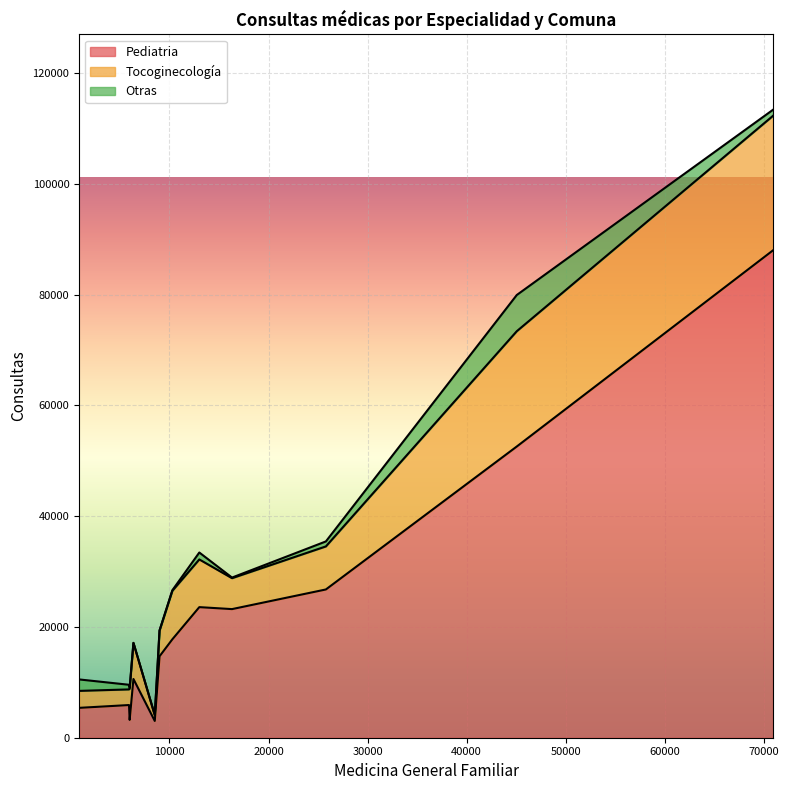

What is the difference between the second highest and second lowest values in the Otras series?

2063